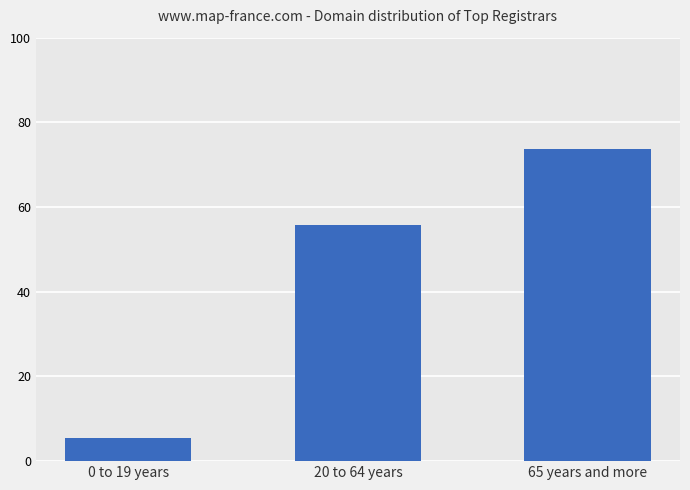

What is the label of the 1st bar from the left?

0 to 19 years